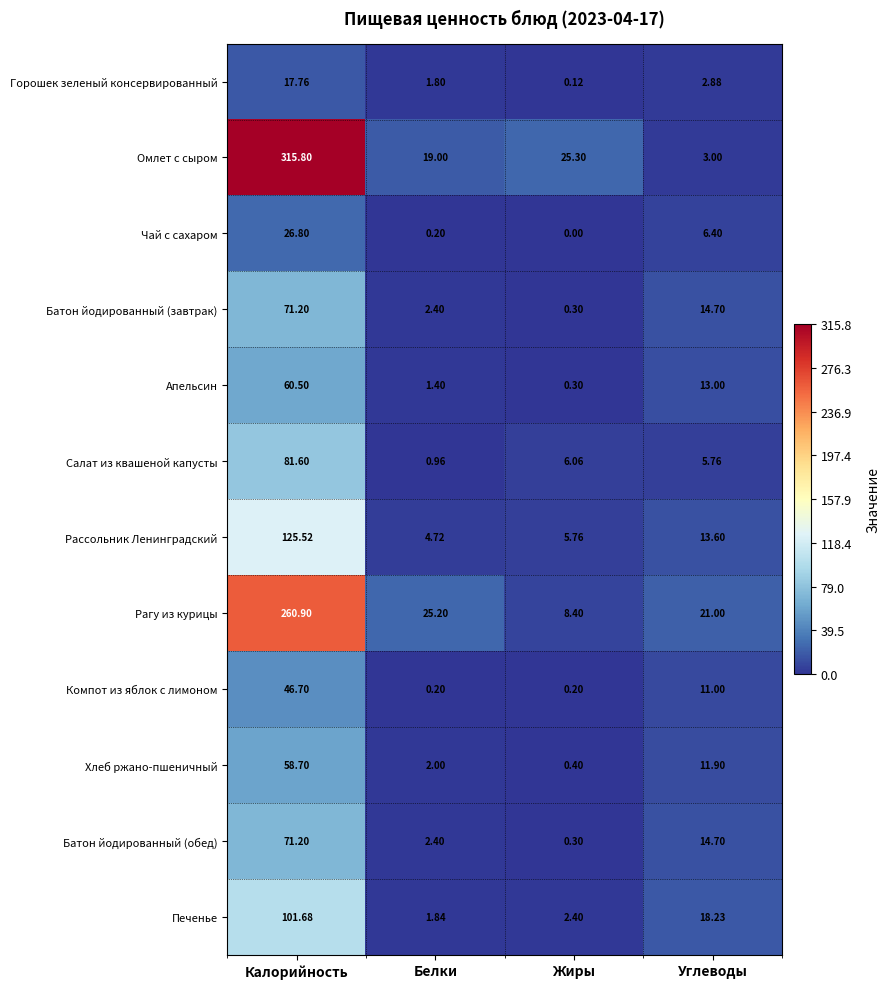

At which category is the sum across all series the highest?

Калорийность